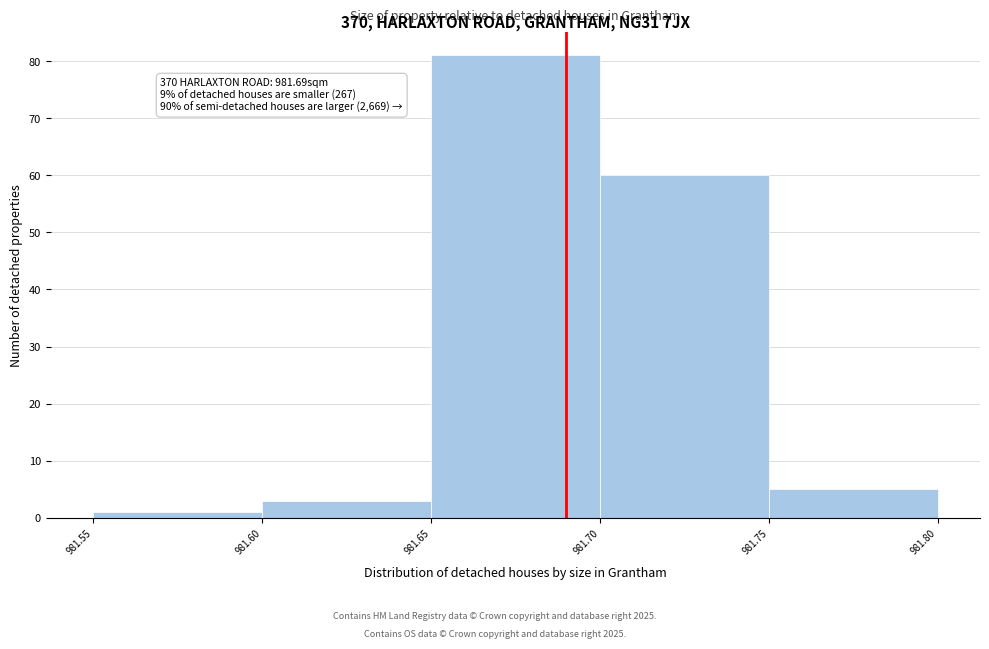

Which range on the x-axis has the tallest bar?

981.65 to 981.70